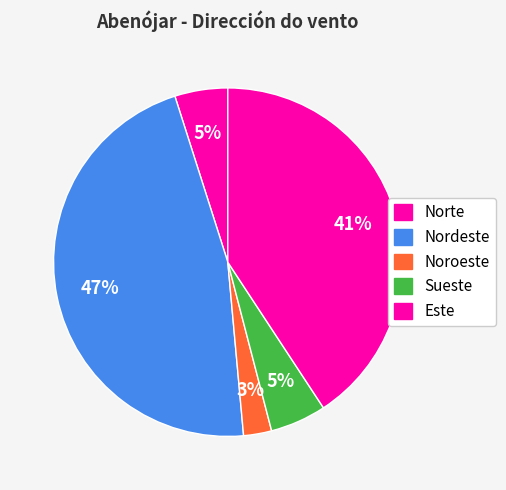

How many segments does this pie chart have?

5